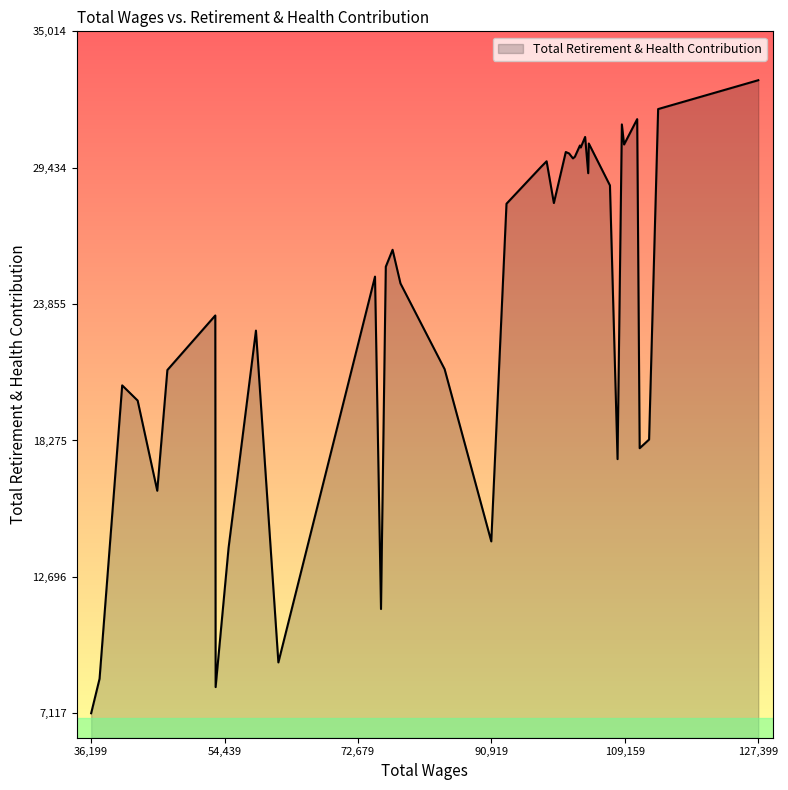

What is the maximum value shown in the chart?

33014